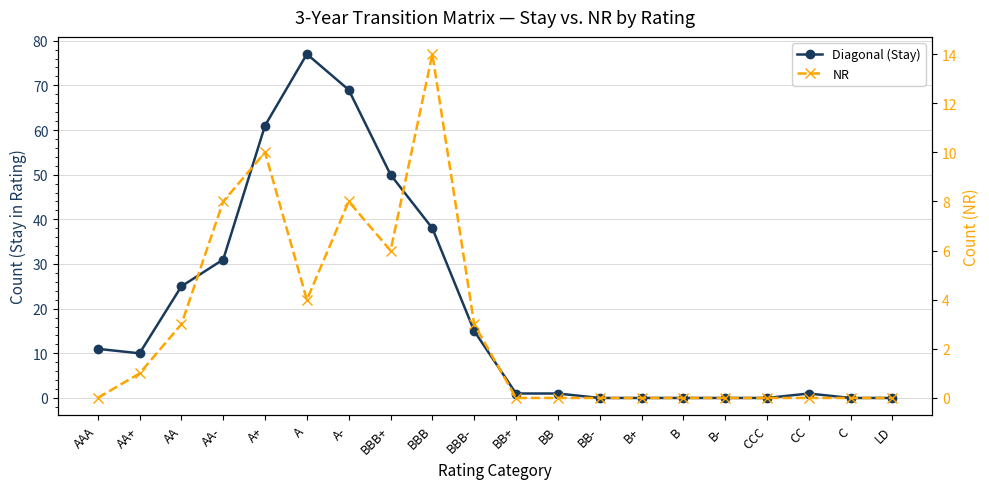

Reading left to right, transcribe all the data shown in this chart.

Diagonal (Stay): 11	10	25	31	61	77	69	50	38	15	1	1	0	0	0	0	0	1	0	0
NR: 0	1	3	8	10	4	8	6	14	3	0	0	0	0	0	0	0	0	0	0